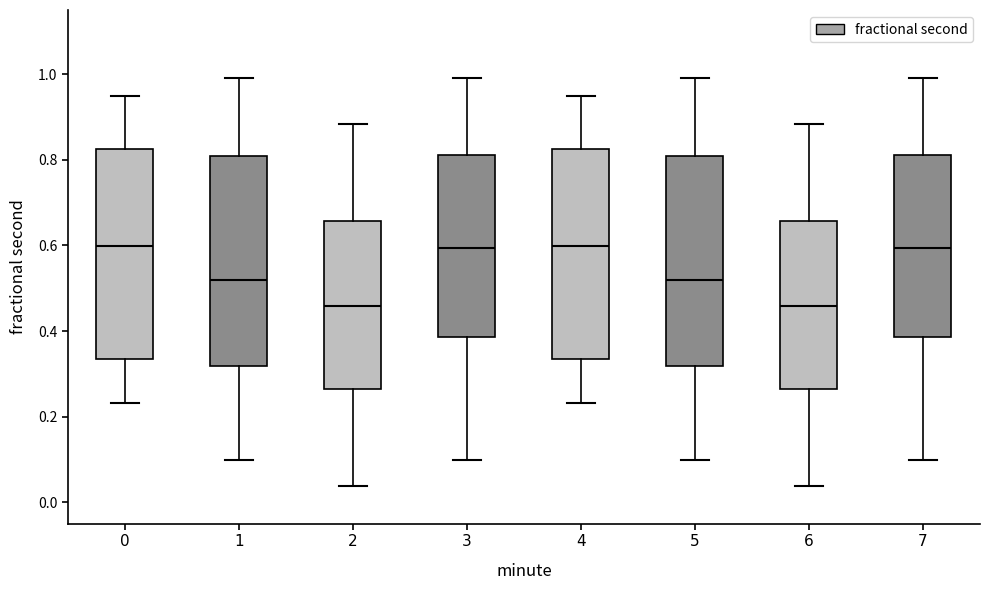

Reading left to right, read every box against the y-axis: the position of its median line, the range the box covers, and the ends of its whiskers. The values are not printed on the chart, so give them approximately, as read against the axis.

0: median 0.60, box 0.34 to 0.82, whiskers 0.24 to 0.96
1: median 0.52, box 0.32 to 0.80, whiskers 0.10 to 1.00
2: median 0.46, box 0.26 to 0.66, whiskers 0.04 to 0.88
3: median 0.60, box 0.38 to 0.82, whiskers 0.10 to 1.00
4: median 0.60, box 0.34 to 0.82, whiskers 0.24 to 0.96
5: median 0.52, box 0.32 to 0.80, whiskers 0.10 to 1.00
6: median 0.46, box 0.26 to 0.66, whiskers 0.04 to 0.88
7: median 0.60, box 0.38 to 0.82, whiskers 0.10 to 1.00